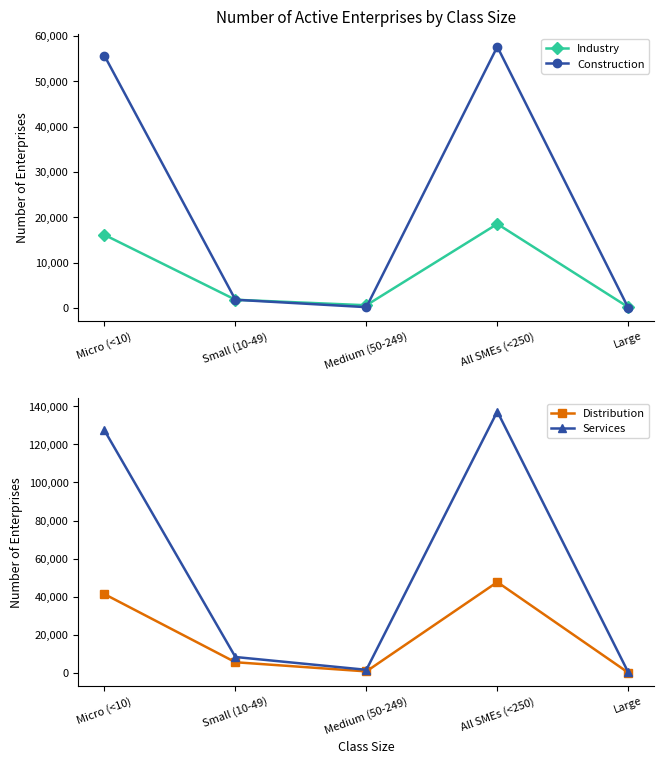

What is the maximum value for Industry?

18527